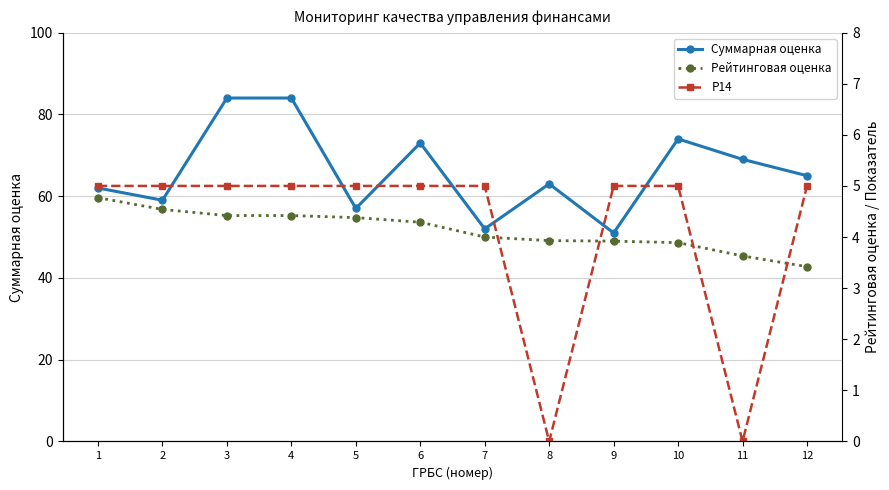

What is the difference between the maximum and minimum values in the Рейтинговая оценка series?

1.3